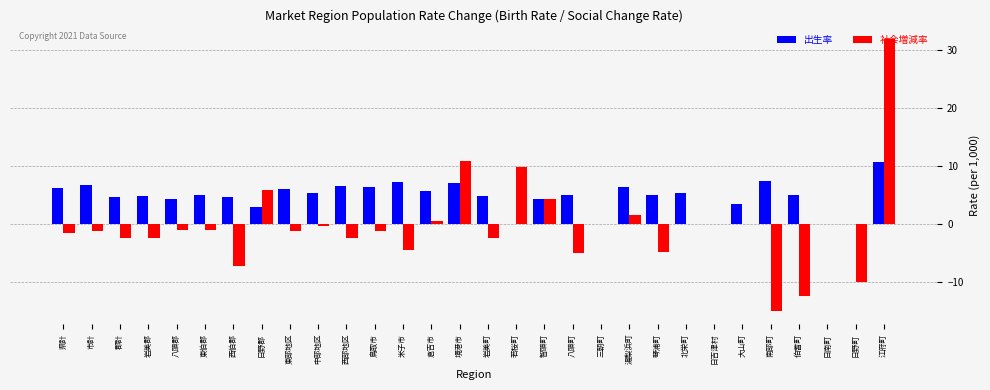

What is the sum of all 社会増減率 values?

-11.2